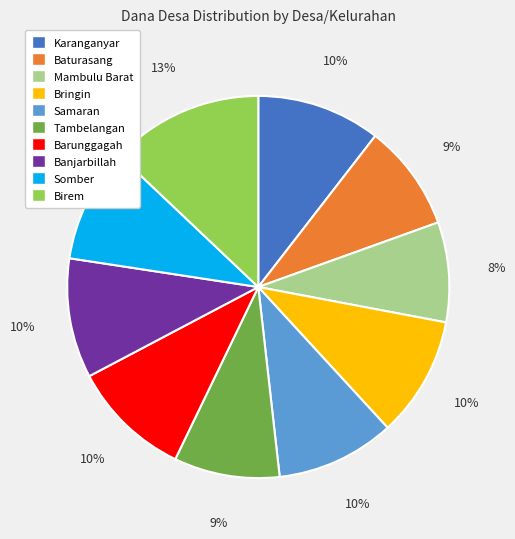

Which has a higher value, Mambulu Barat or Baturasang?

Baturasang